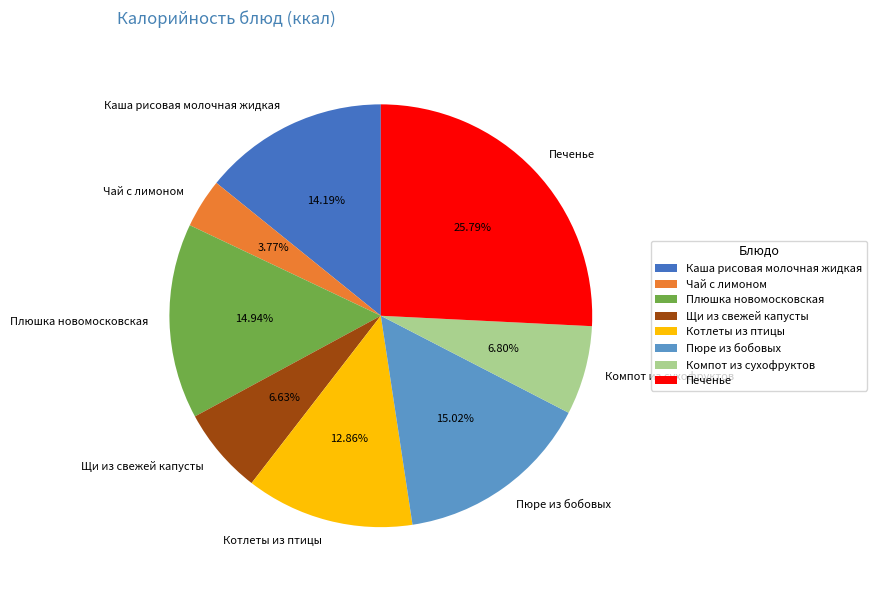

Is there a majority slice in this chart?

No